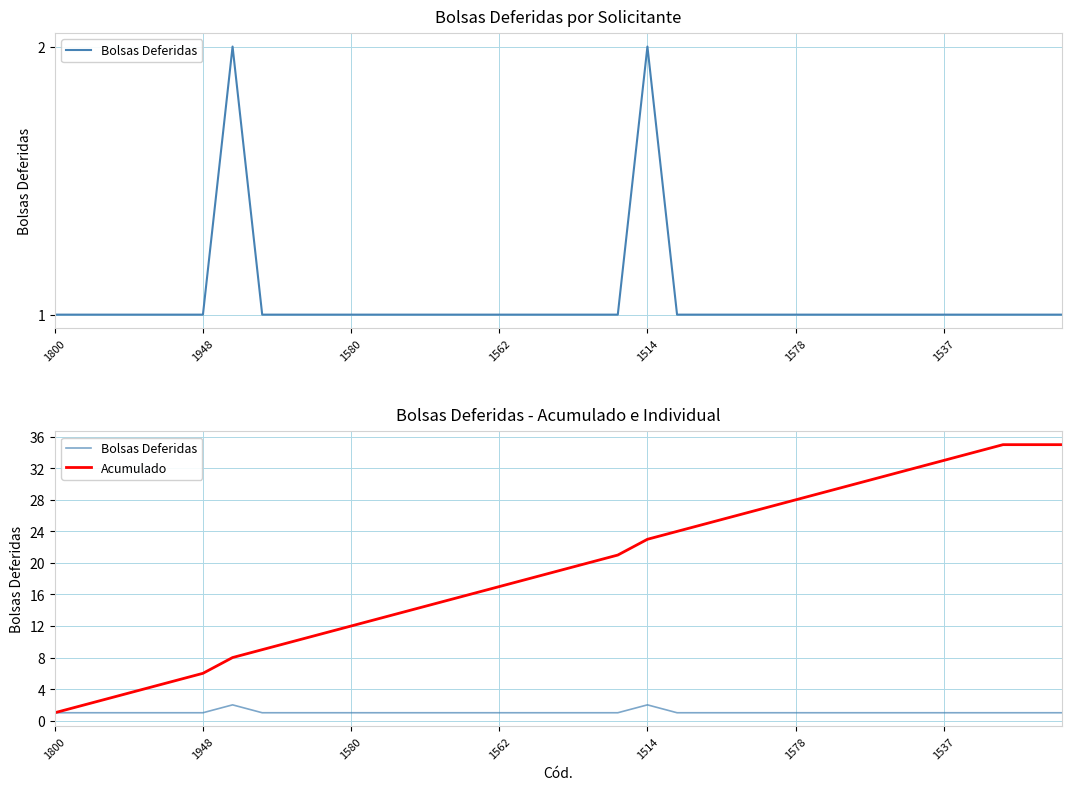

Reading right to left, extract all data points from this chart.

Bolsas Deferidas: 1	1	1	1	1	1	1	1	1	1	1	1	1	1	2	1	1	1	1	1	1	1	1	1	1	1	1	1	2	1	1	1	1	1	1
Acumulado: 35	35	35	34	33	32	31	30	29	28	27	26	25	24	23	21	20	19	18	17	16	15	14	13	12	11	10	9	8	6	5	4	3	2	1